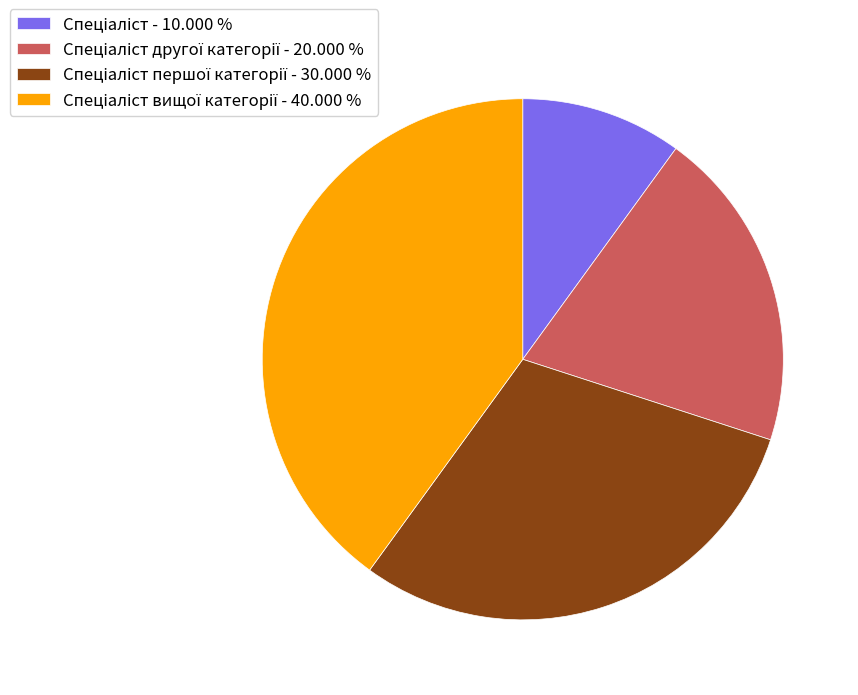

Is there a majority slice in this chart?

No